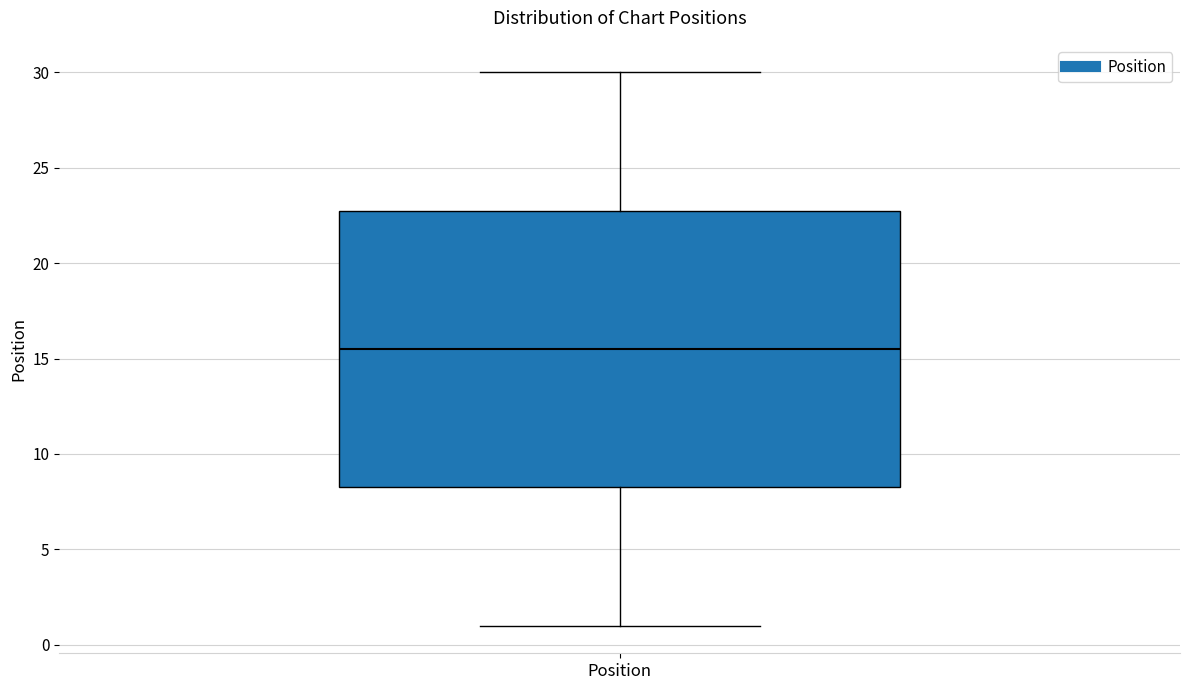

Where does the lower whisker of the box for Position end on the y-axis? The values are not printed on the chart, so give them approximately, as read against the axis.

1.0